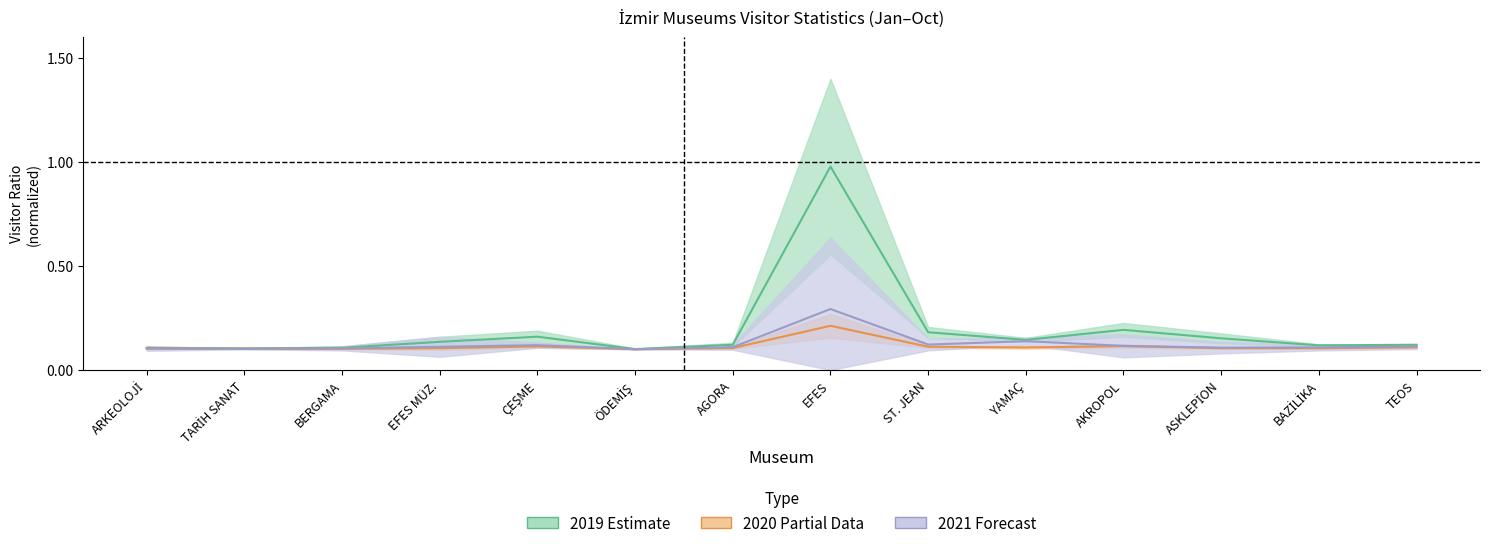

How many lines are shown in the chart?

3